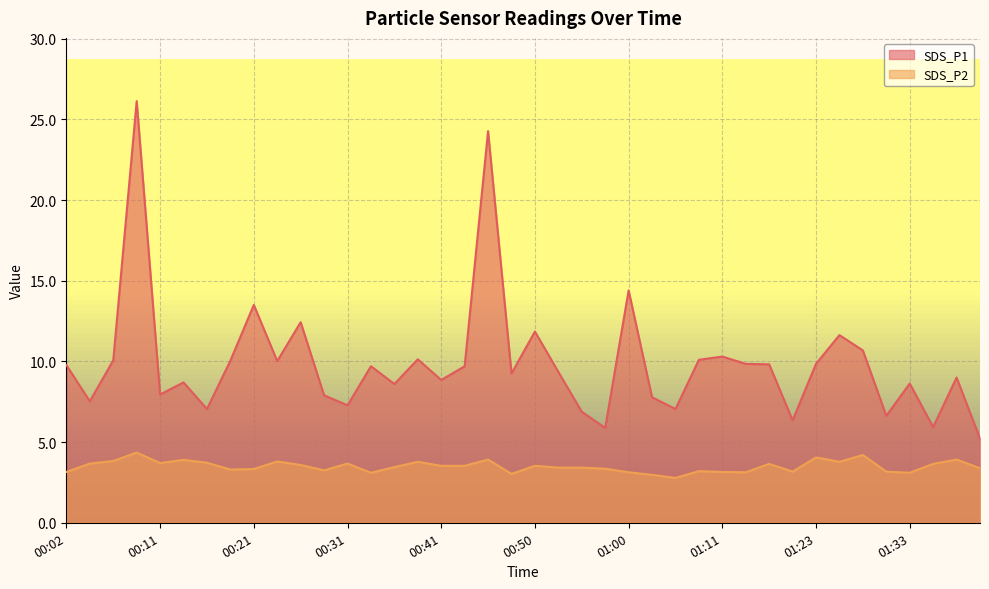

What is the sum of all SDS_P2 values?

139.7